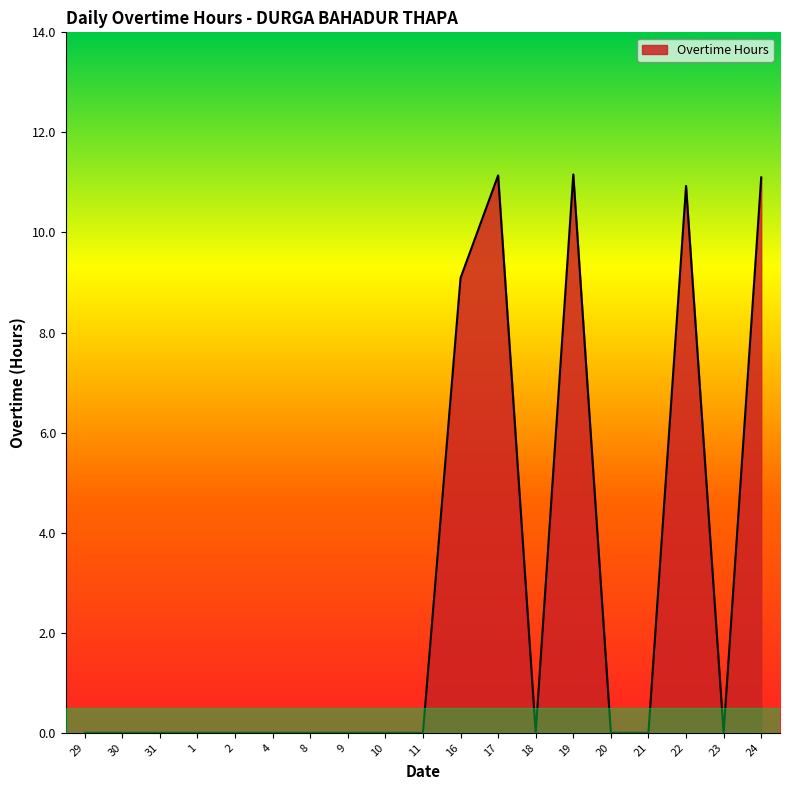

True or false: the data shows 6.7 at 4.

False